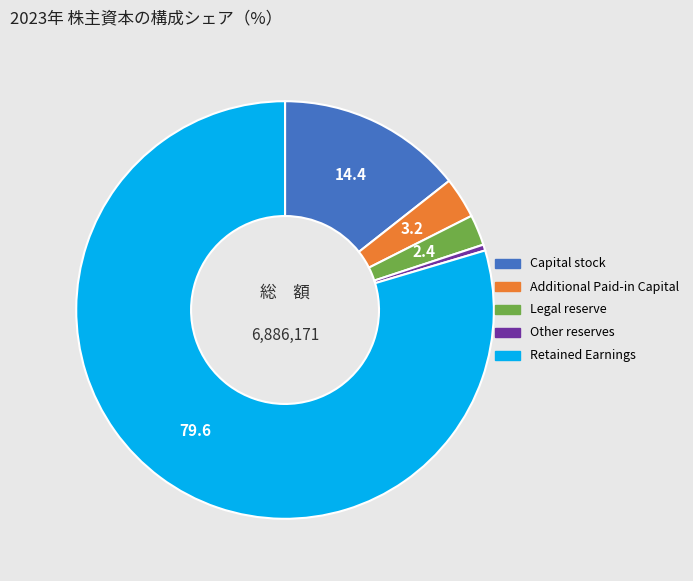

Which category has the biggest portion of the pie?

Retained Earnings